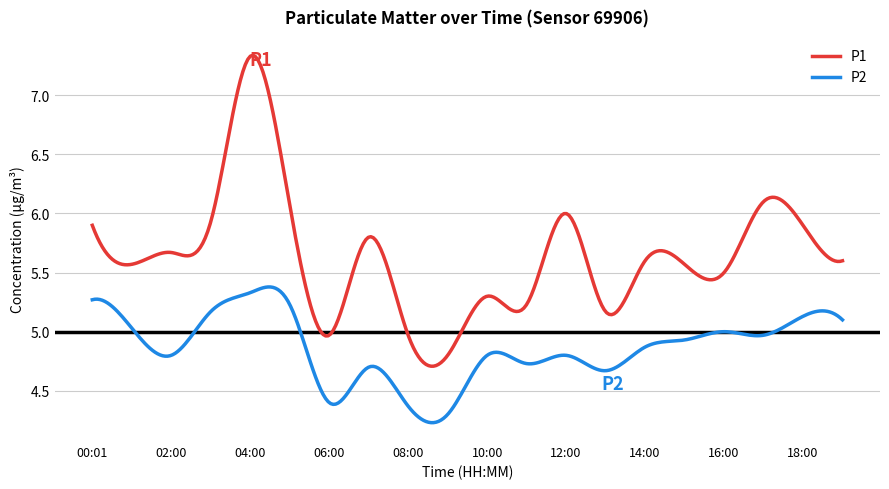

Which series has the largest total across all categories?

P1